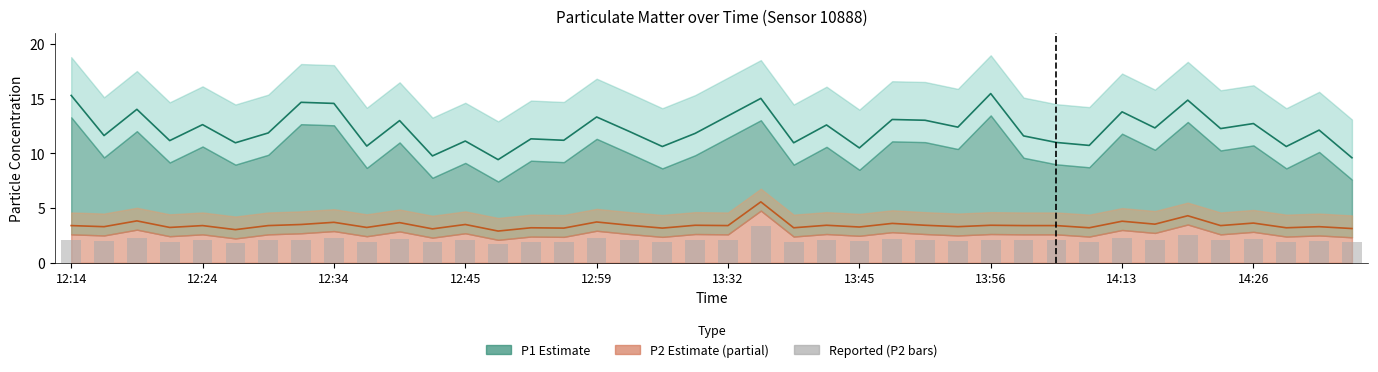

The P2 (reported) series shows 2.0 at 12:24. True or false?

True